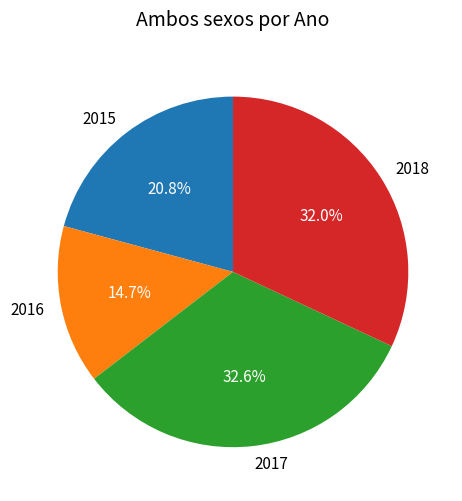

To the nearest percent, what percentage of the pie is 2018?

32%